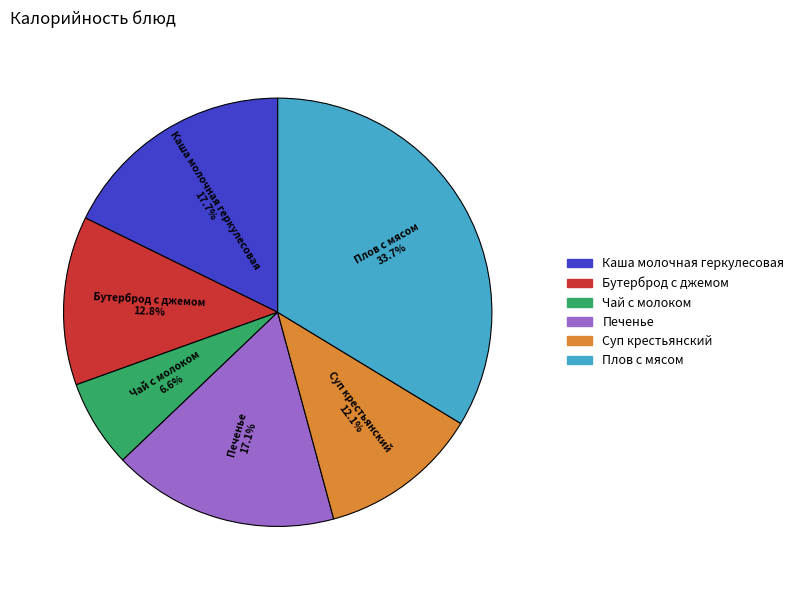

Is it true that Суп крестьянский is 3% of the pie?

False